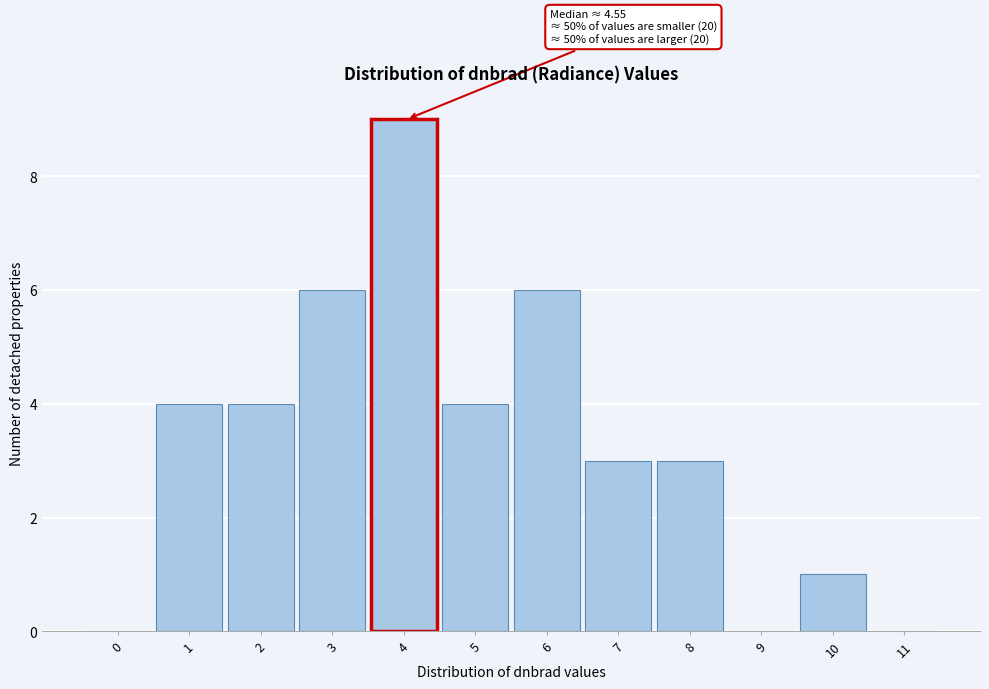

Reading left to right, transcribe all the data shown in this chart.

0=0	1=4	2=4	3=6	4=9	5=4	6=6	7=3	8=3	9=0	10=1	11=0